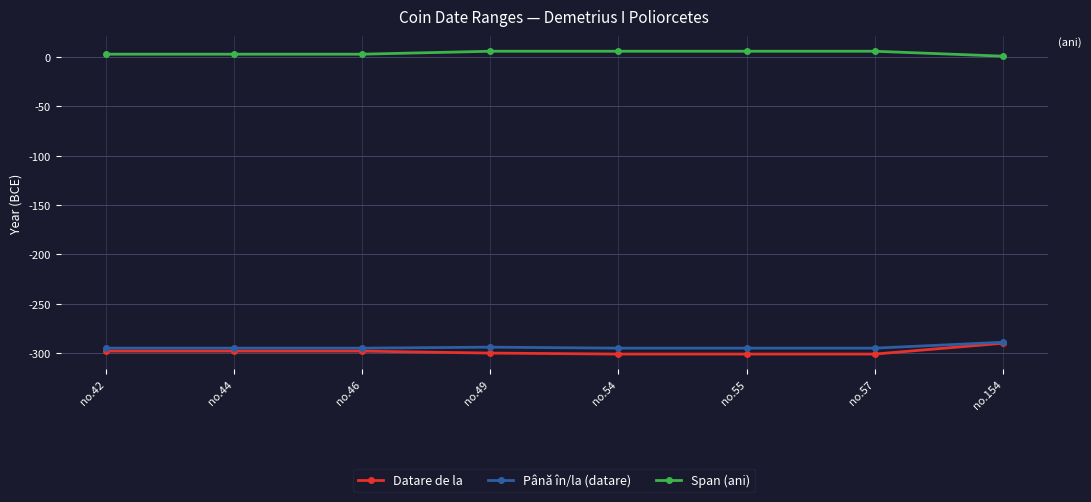

Is the value of Span (ani) at no.154 greater than the value of Până în/la (datare) at no.154?

Yes